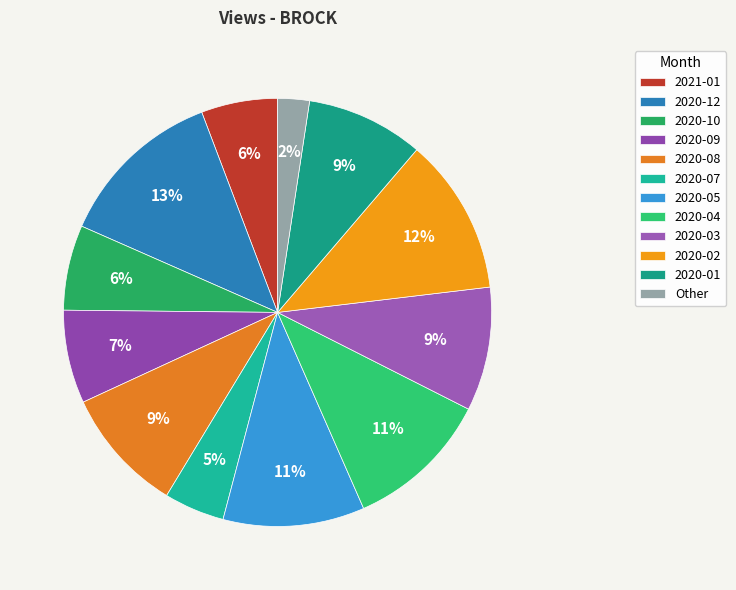

To the nearest percent, what is the average slice percentage?

8%